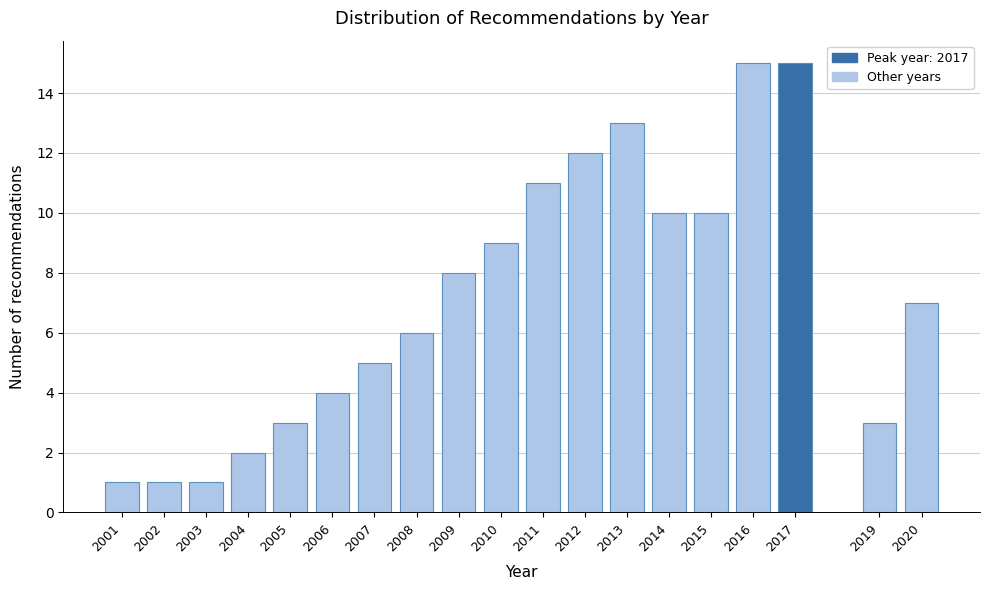

Reading right to left, transcribe all the data shown in this chart.

2020=7	2019=3	2017=15	2016=15	2015=10	2014=10	2013=13	2012=12	2011=11	2010=9	2009=8	2008=6	2007=5	2006=4	2005=3	2004=2	2003=1	2002=1	2001=1